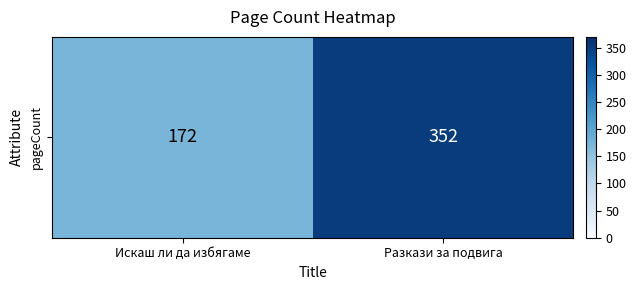

At which label is the value closest to 262?

Искаш ли да избягаме